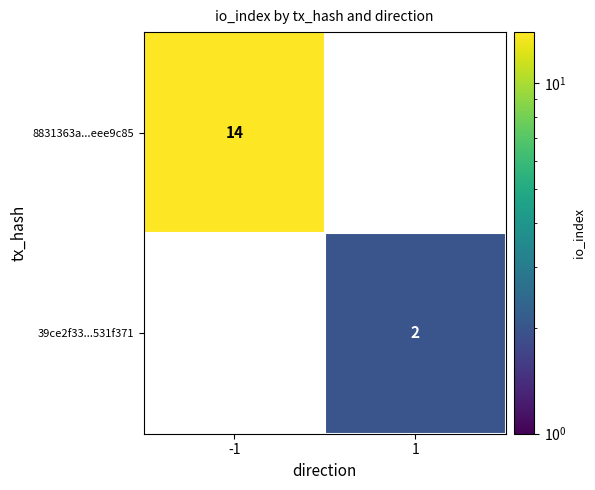

Which series has the largest range (max minus min)?

8831363a...eee9c85